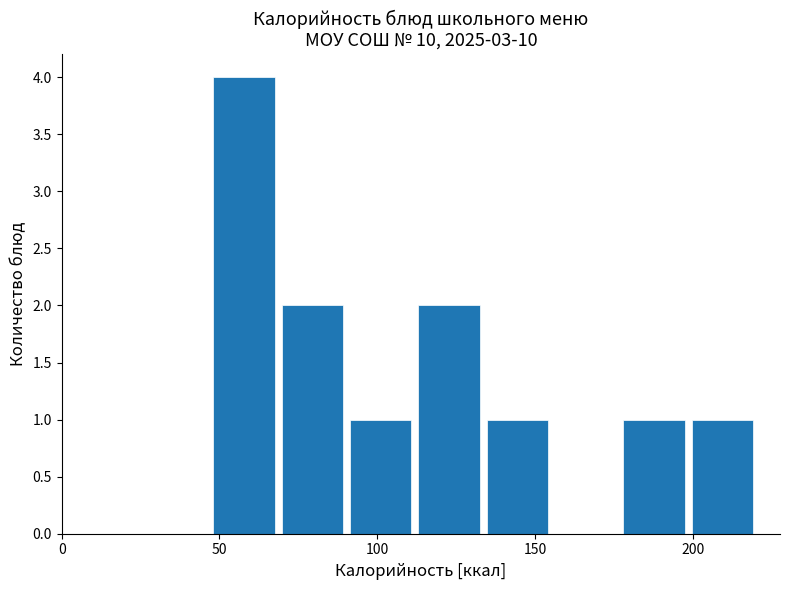

Which range on the x-axis has the tallest bar?

45 to 70